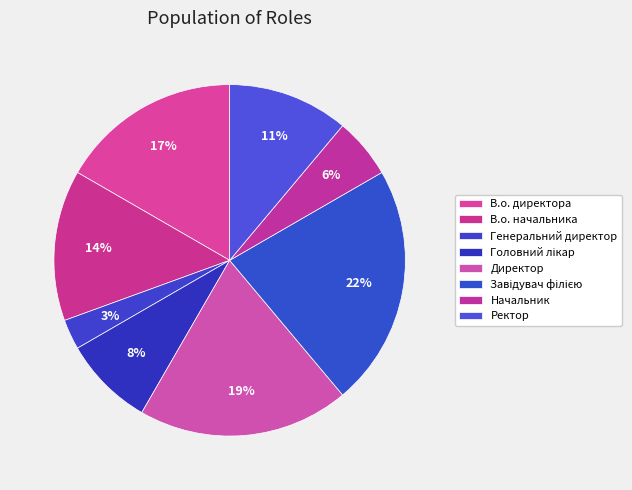

Count the number of slices in the pie.

8